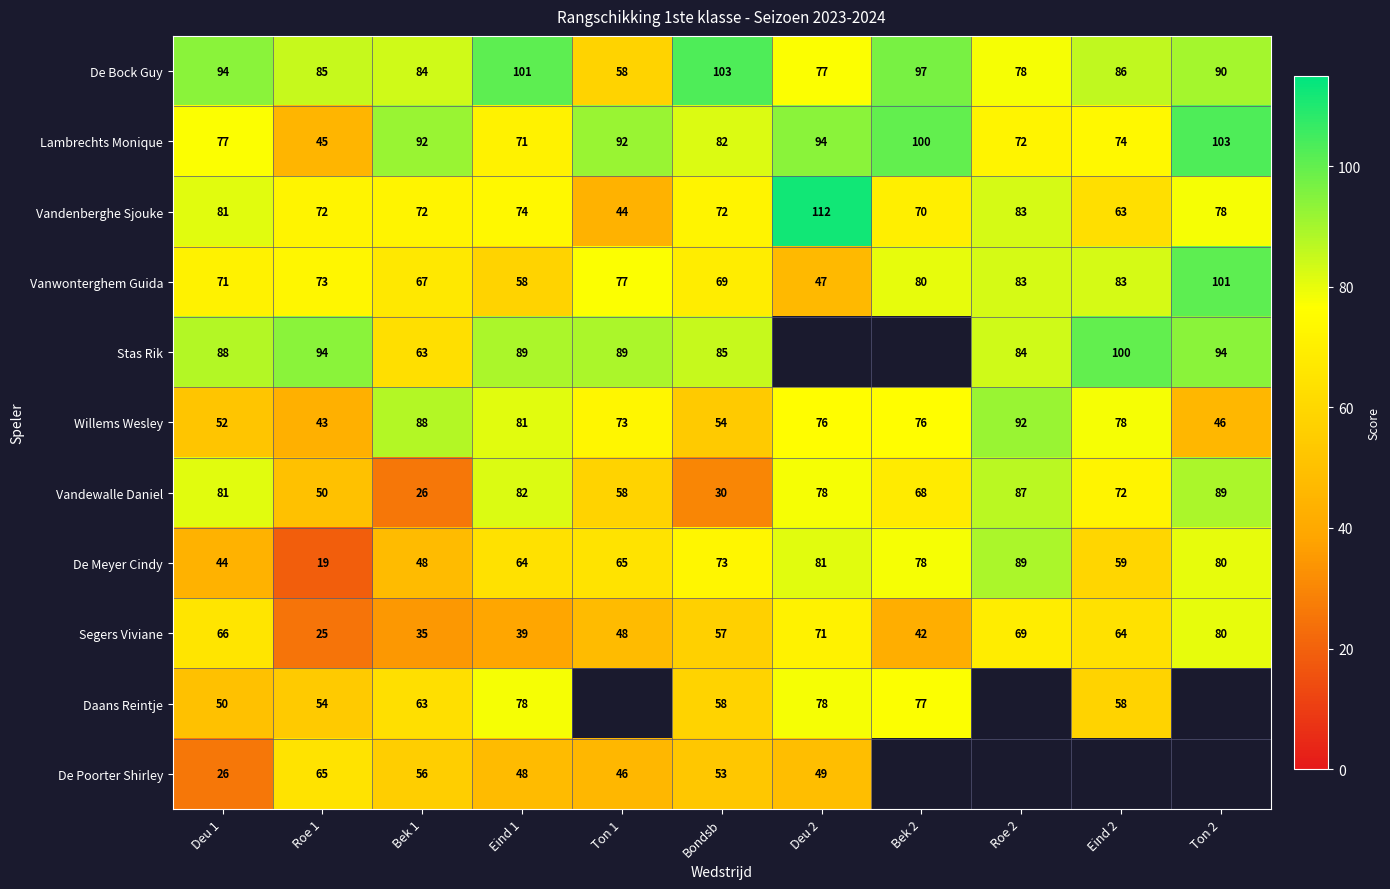

What is the difference between the highest and lowest values at Roe 1?

75